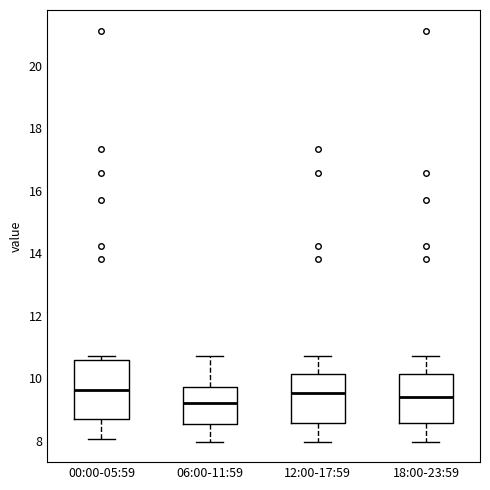

Comparing the boxes themselves (not the whiskers), which one is the tallest?

00:00-05:59